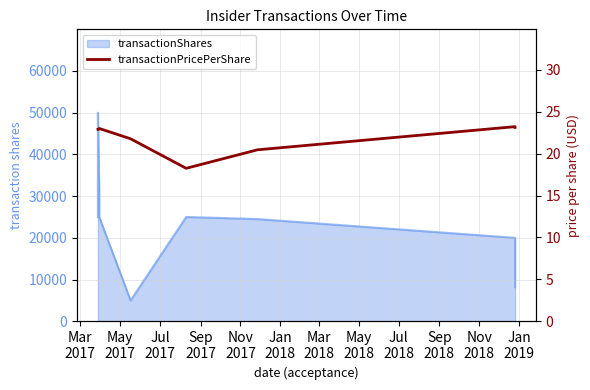

Where does the data first go above 22?

Mar
2017